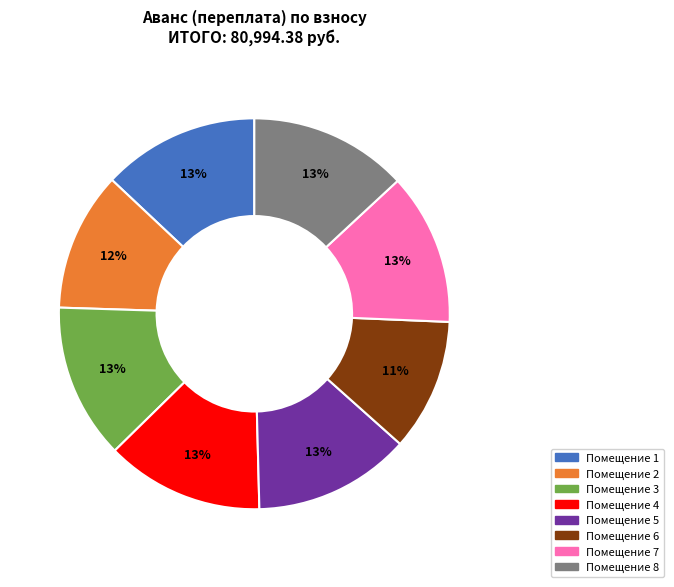

To the nearest percent, what is the average slice percentage?

12%